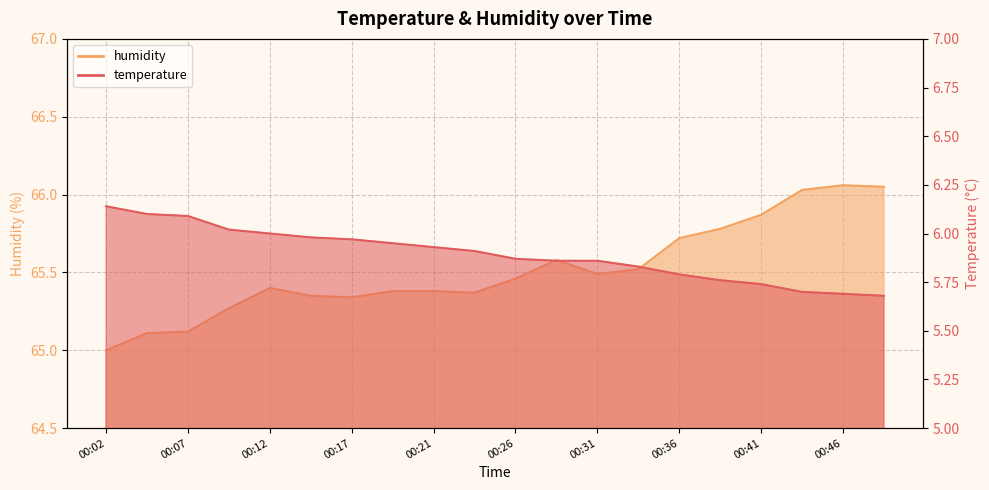

At 00:39, list the series in order from largest to smallest.

humidity, temperature